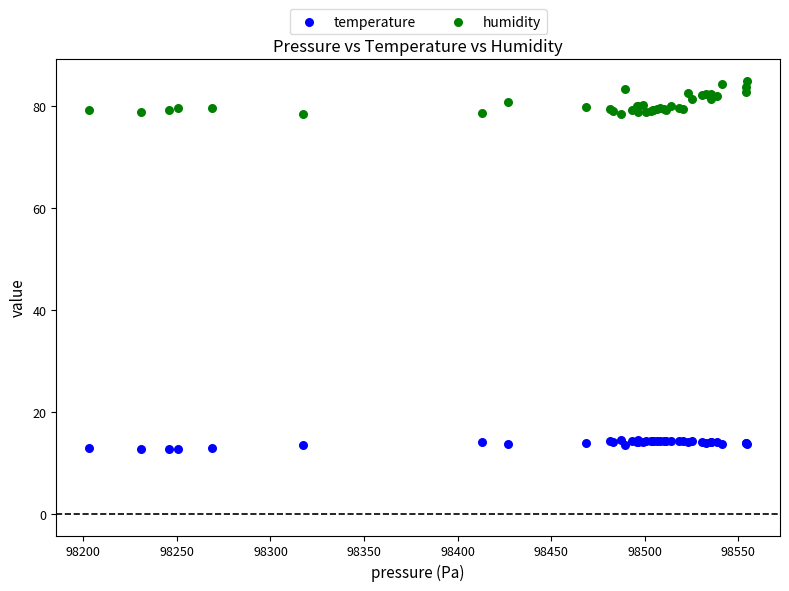

Which series contains the lowest Y value?

temperature